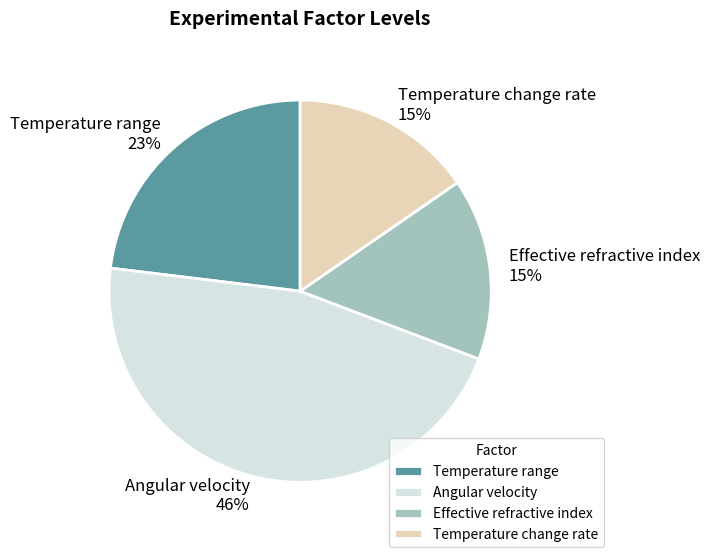

Combined, do Effective refractive index and Angular velocity account for over 50%?

Yes